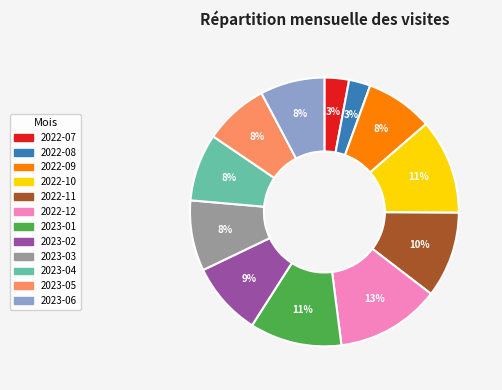

Is there any slice that represents more than half of the pie?

No